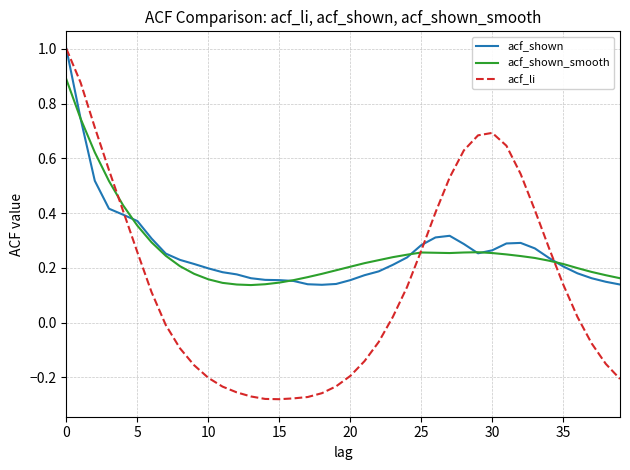

What is the greatest value displayed?

1.0